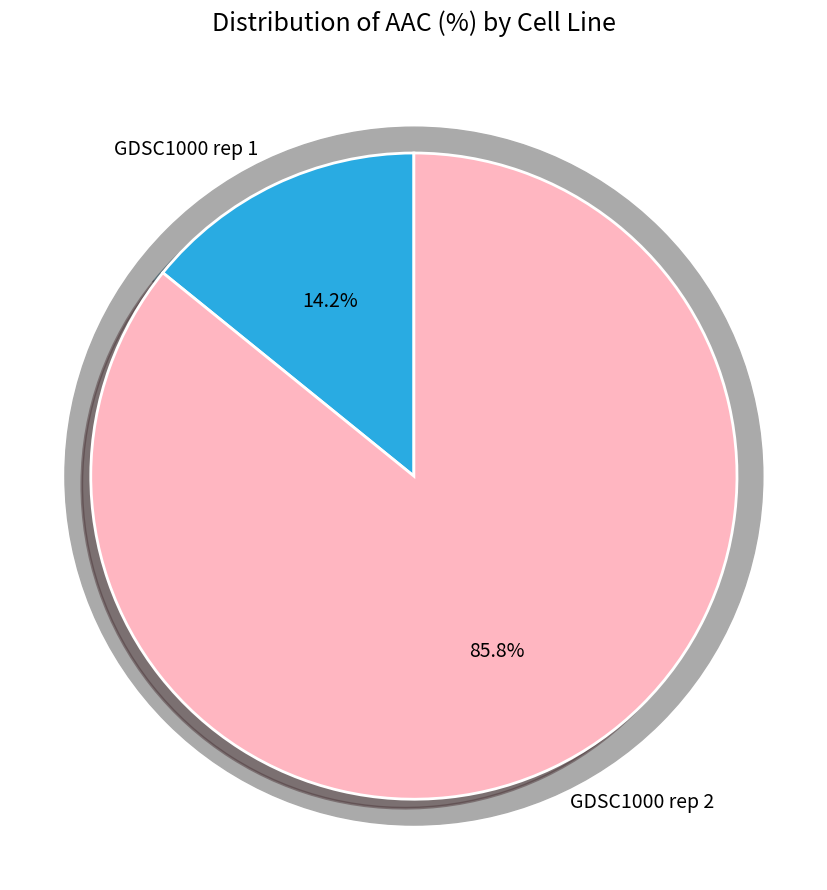

How many segments does this pie chart have?

2